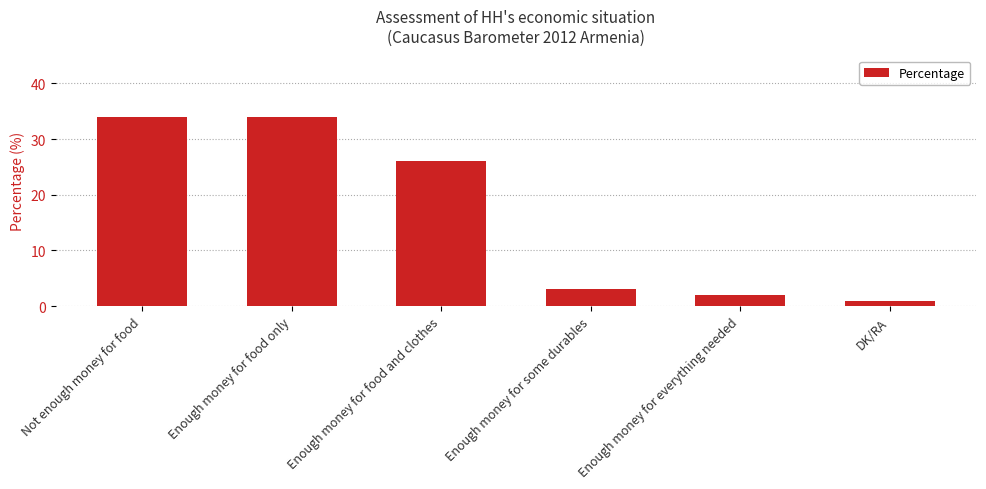

How many distinct data groups are displayed?

1